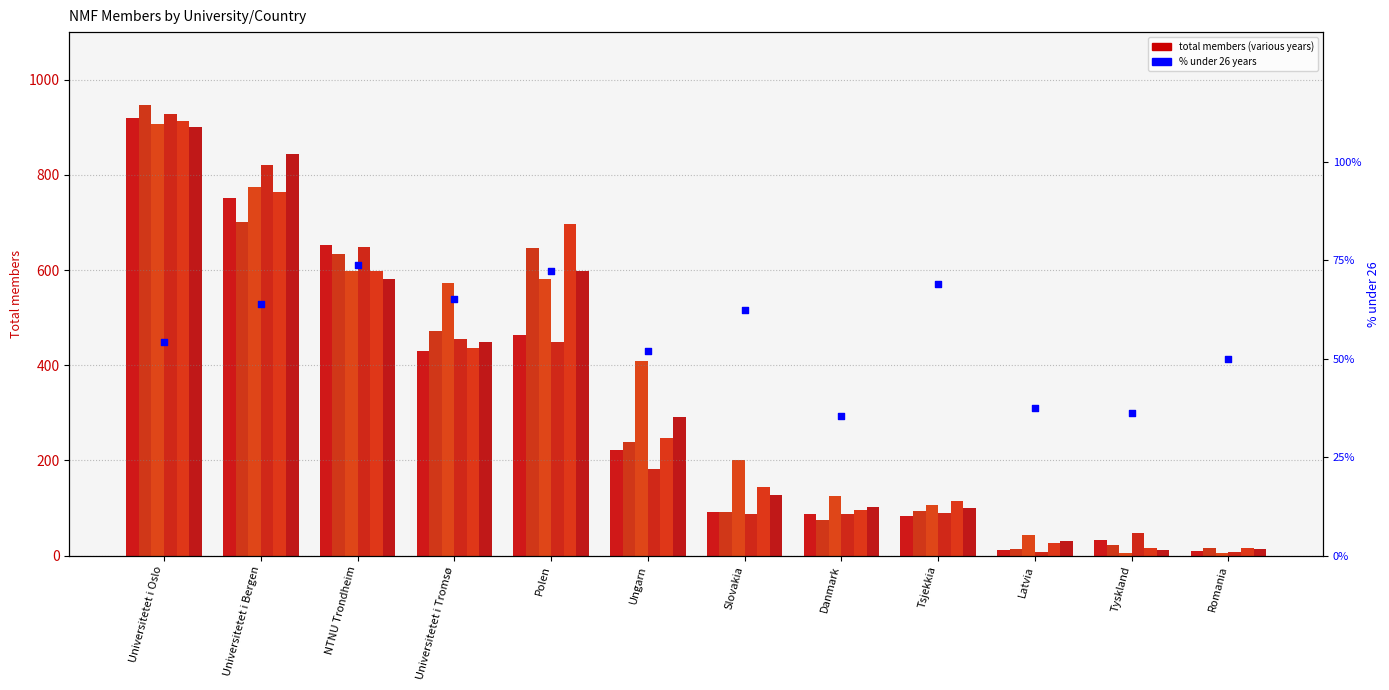

Approximately how many times larger is the value at Universitetet i Oslo compared to Ungarn?

1.0